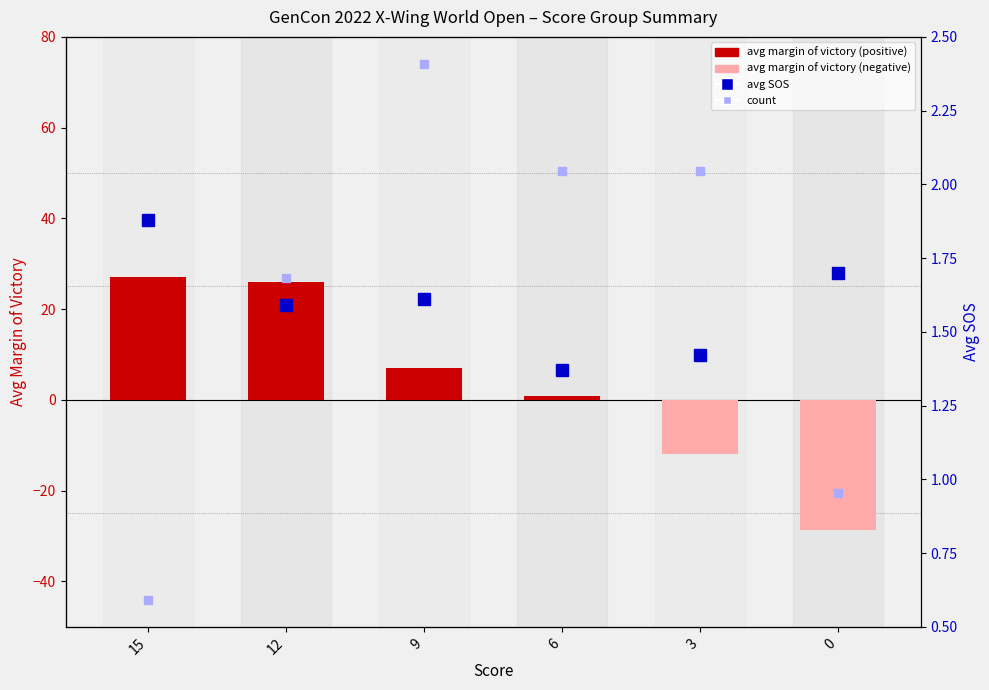

Reading right to left, list all the values displayed in this chart.

avg margin of victory: 0=-28.7	3=-11.9	6=0.8	9=7.0	12=26.0	15=27.0
avg SOS: 0=1.7	3=1.4	6=1.4	9=1.6	12=1.6	15=1.9
count: 0=3.0	3=9.0	6=9.0	9=11.0	12=7.0	15=1.0